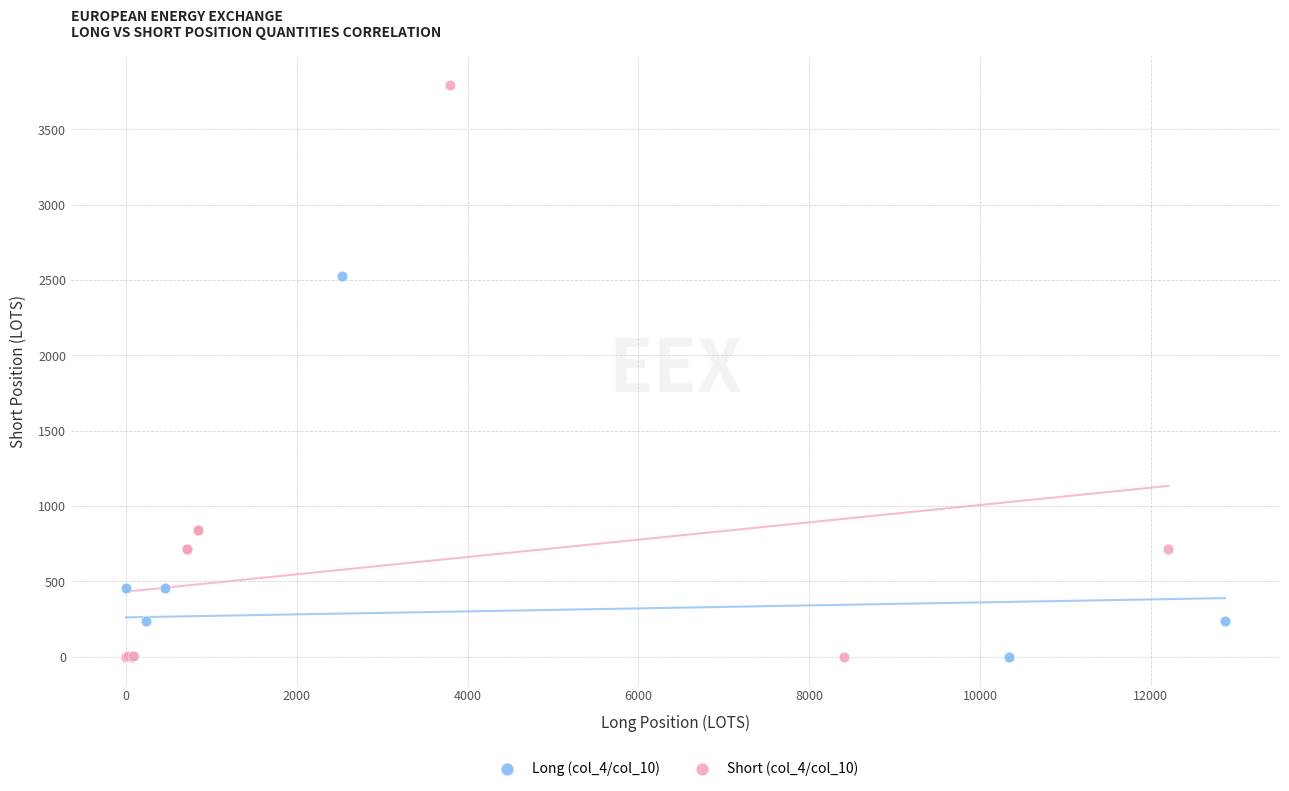

Which series reaches the maximum Y coordinate?

Short (col_4/col_10)